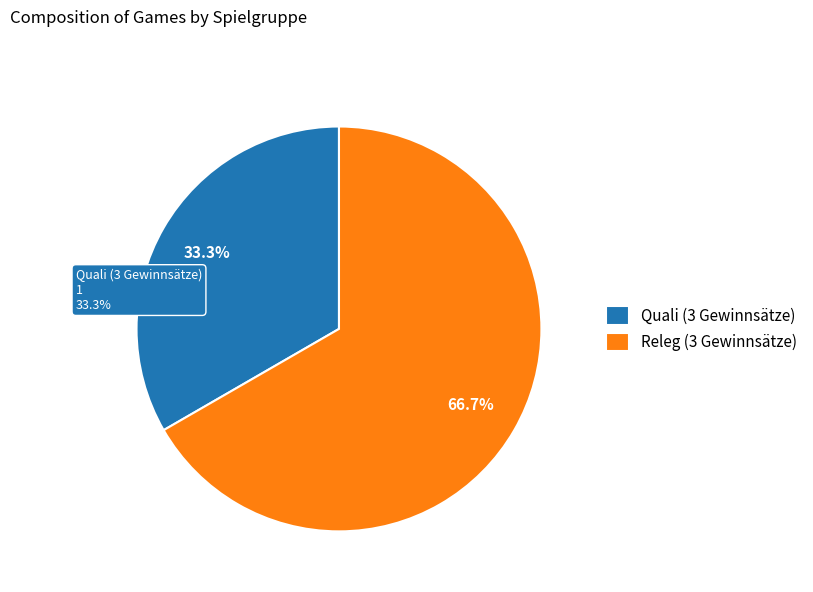

To the nearest percent, what is the difference between the largest and smallest slice percentages?

33%